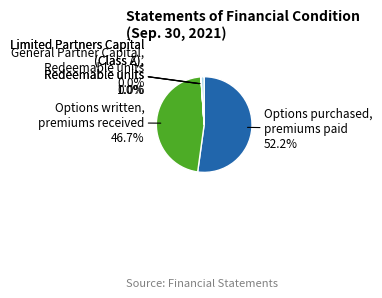

Which slice represents more than half of the pie?

Options purchased, premiums paid